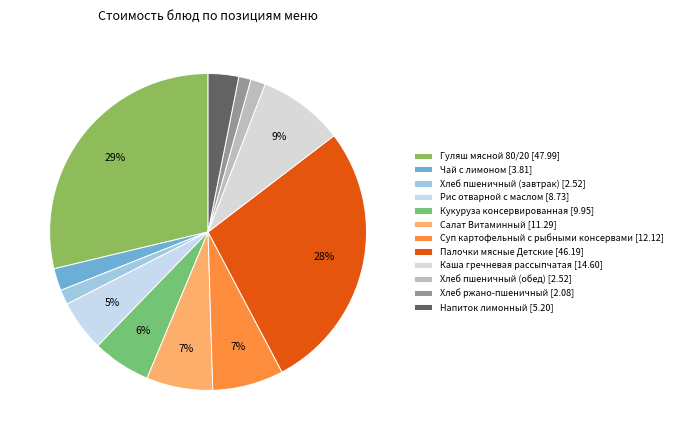

Which category has the smallest portion of the pie?

Хлеб ржано-пшеничный